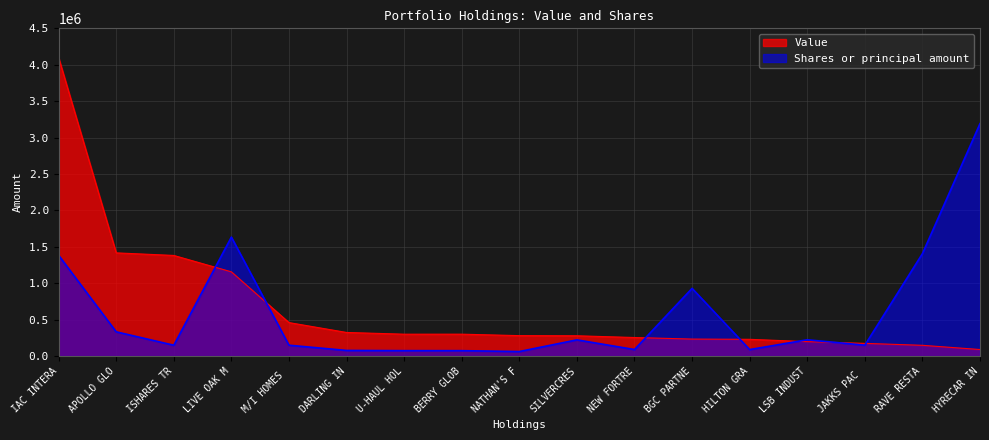

What is the difference between the second highest and second lowest values in the Value series?

1269184